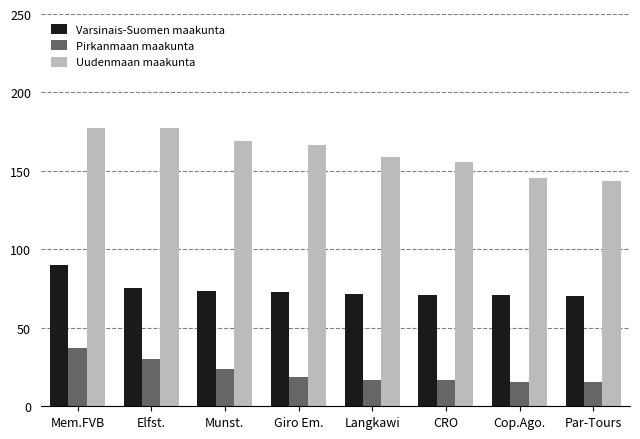

Which series has the largest total across all categories?

Uudenmaan maakunta